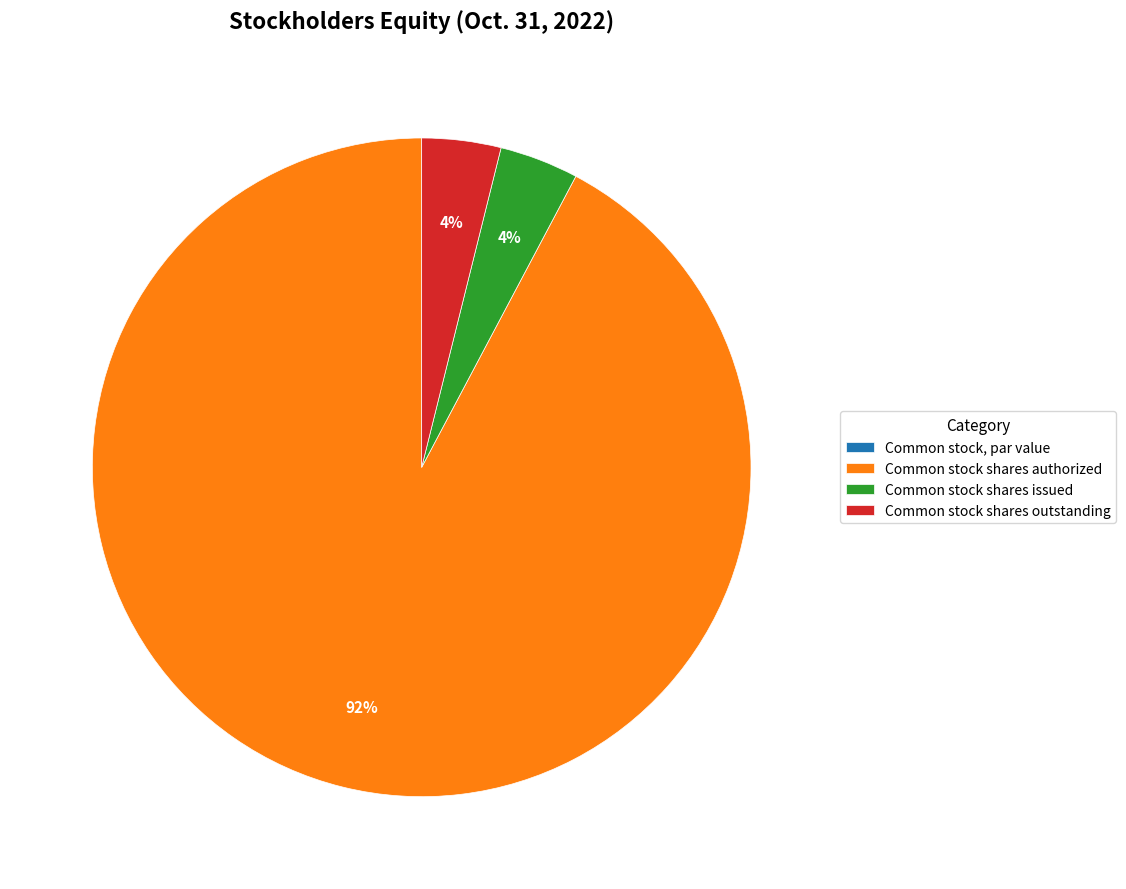

Approximately how many times larger is the value at Common stock shares outstanding compared to Common stock shares issued?

1.0